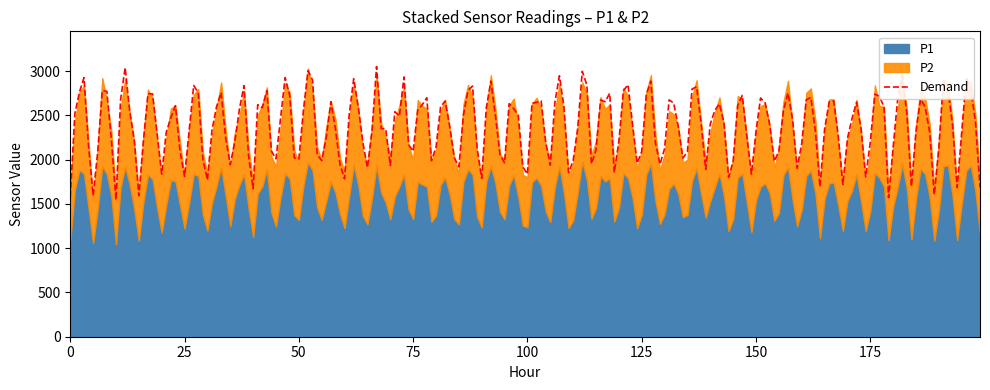

Is the value of P2 at 16:00 greater than the value of P1 at 11:00?

No